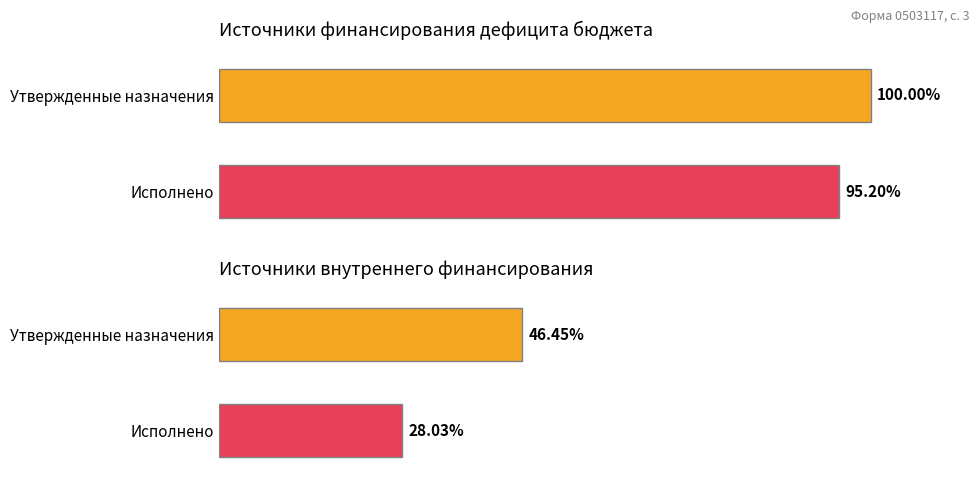

At which label does Утвержденные назначения first exceed 14987416?

Источники финансирования
дефицита бюджета